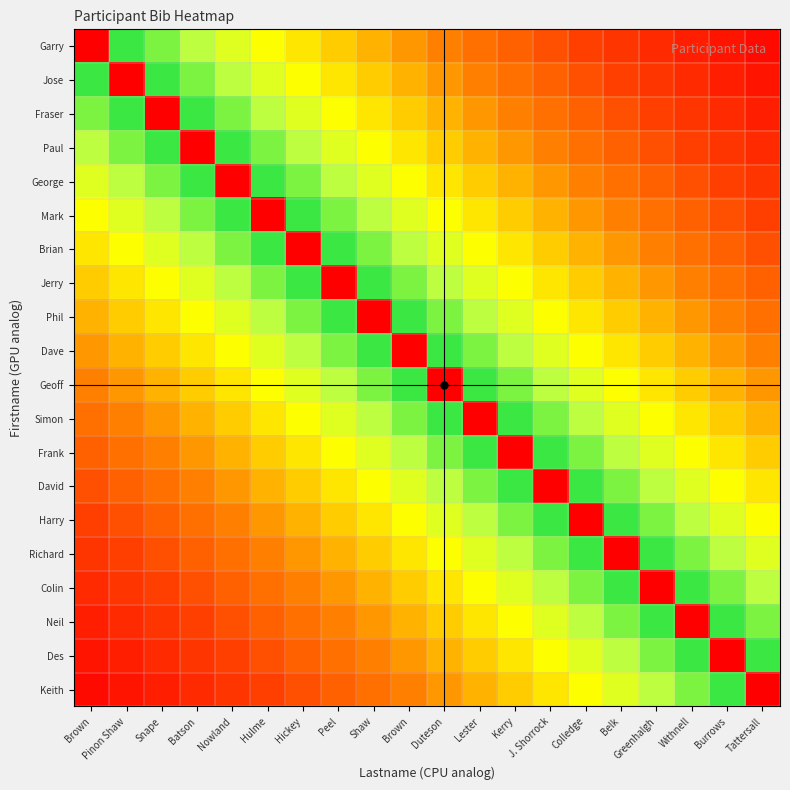

Between Brown and J. Shorrock, which is larger?

J. Shorrock